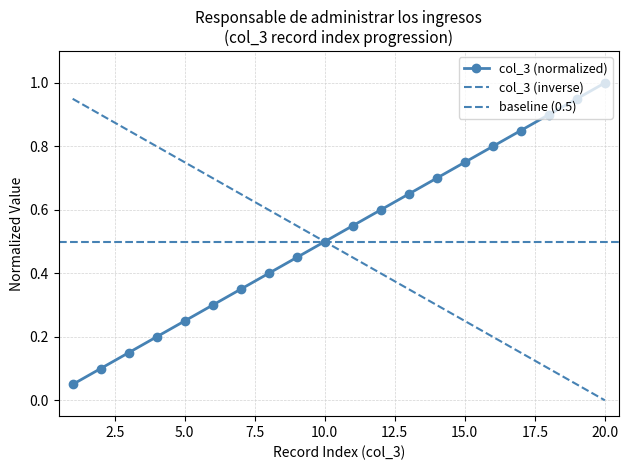

What is the difference between the values at 1 and 10?

0.5